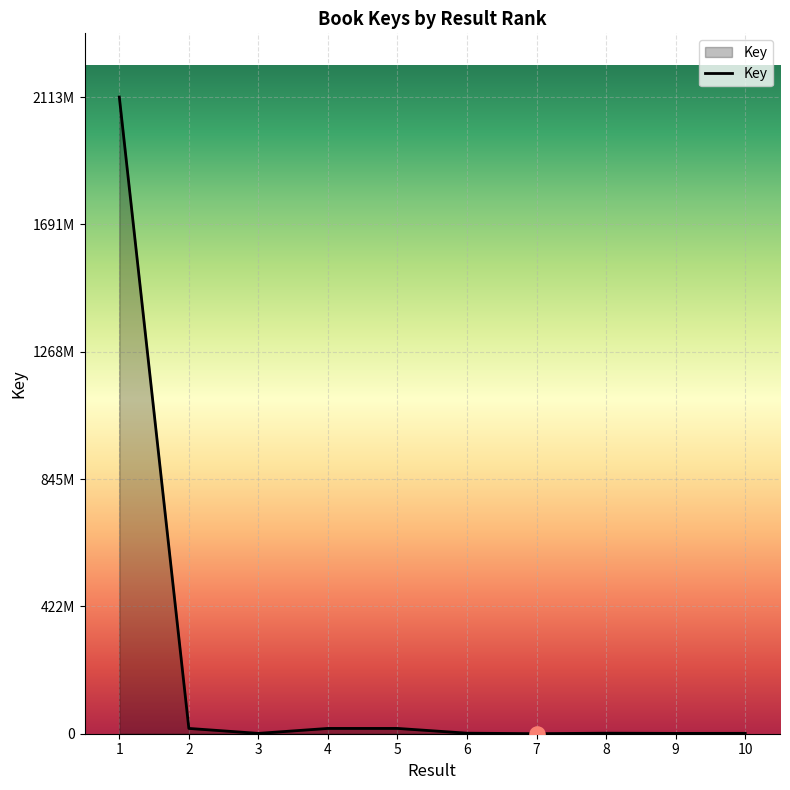

Between 8 and 1, which is larger?

1